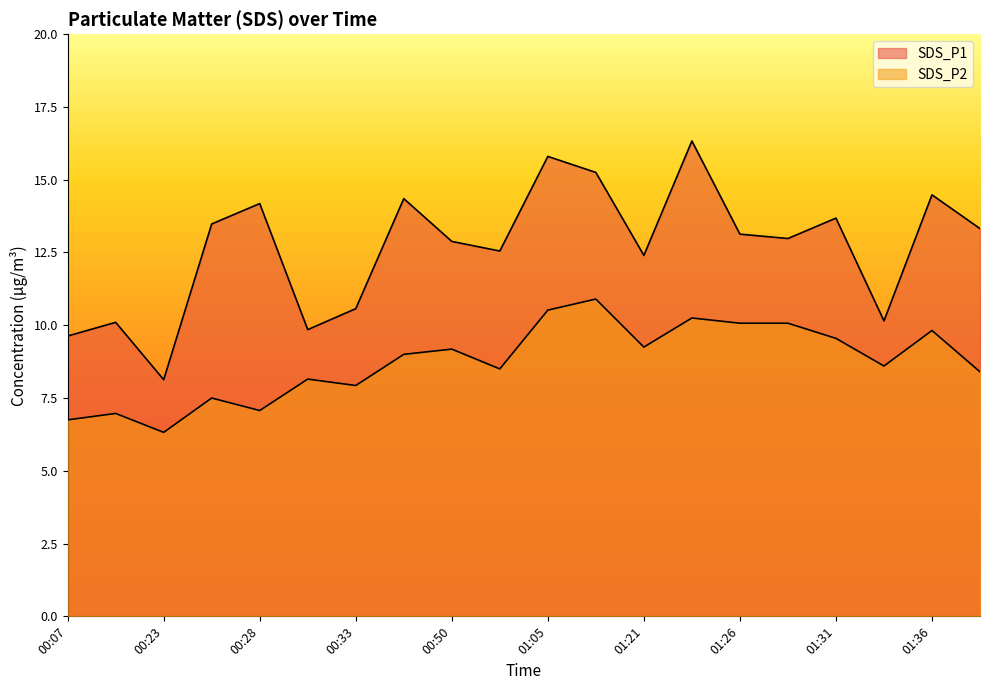

What is the spread (max minus min) of values at 01:28?

2.9